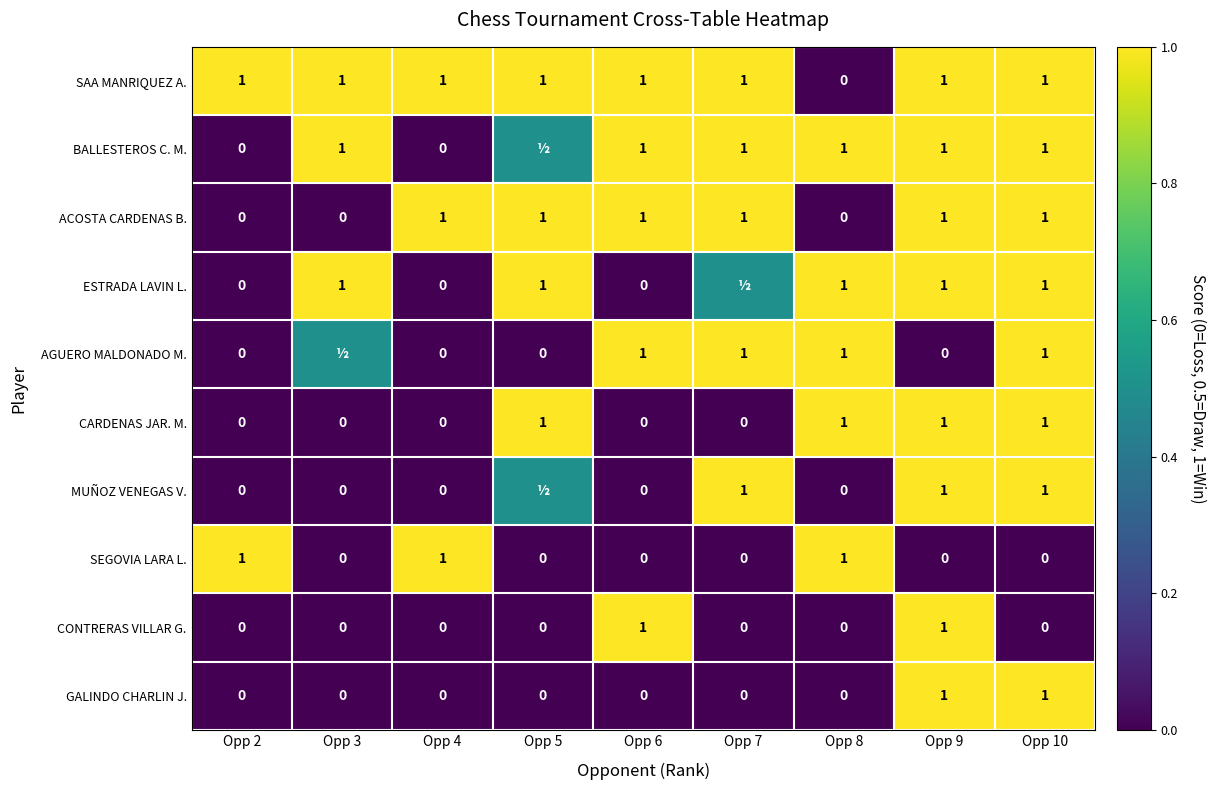

What is the difference between the maximum and minimum values in the GALINDO CHARLIN J. series?

1.0